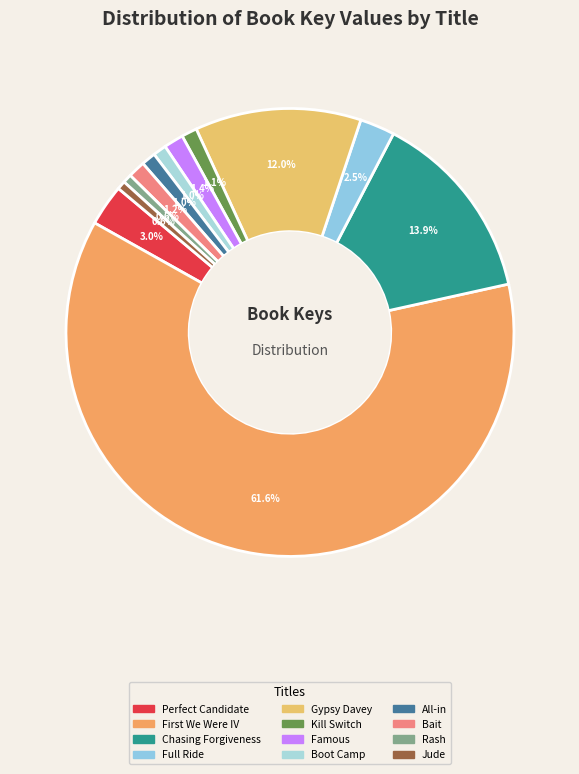

Do Famous and Chasing Forgiveness together represent more than half of the pie?

No